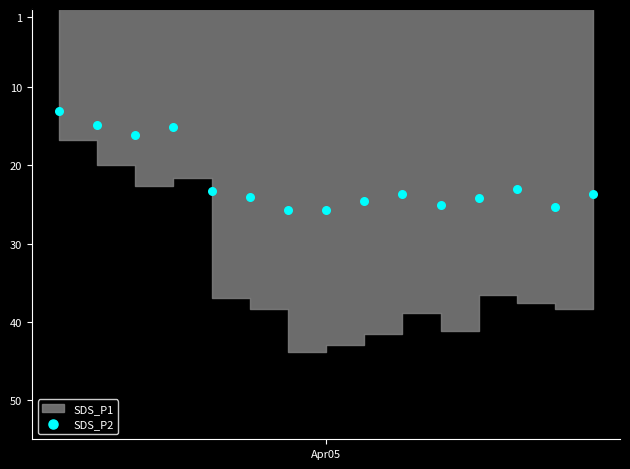

What Y value in the scatter plot is closest to 19?

16.1